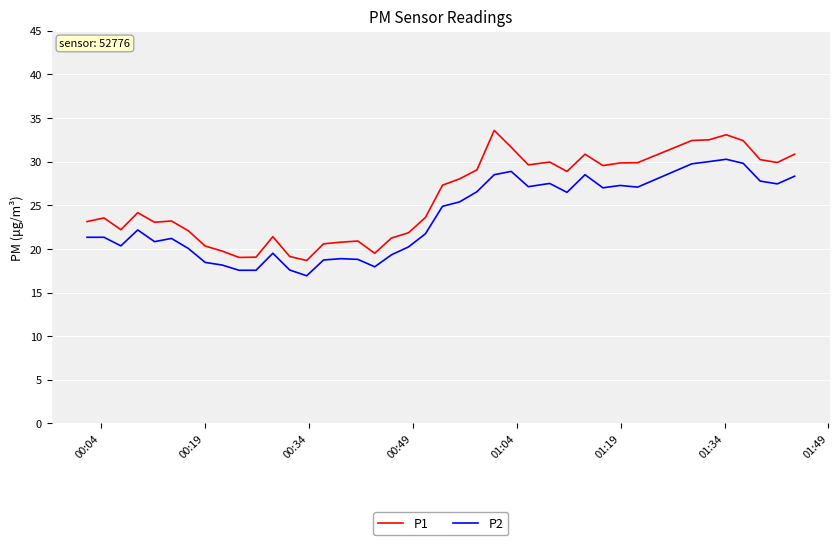

What is the average value of the P1 series?

25.7